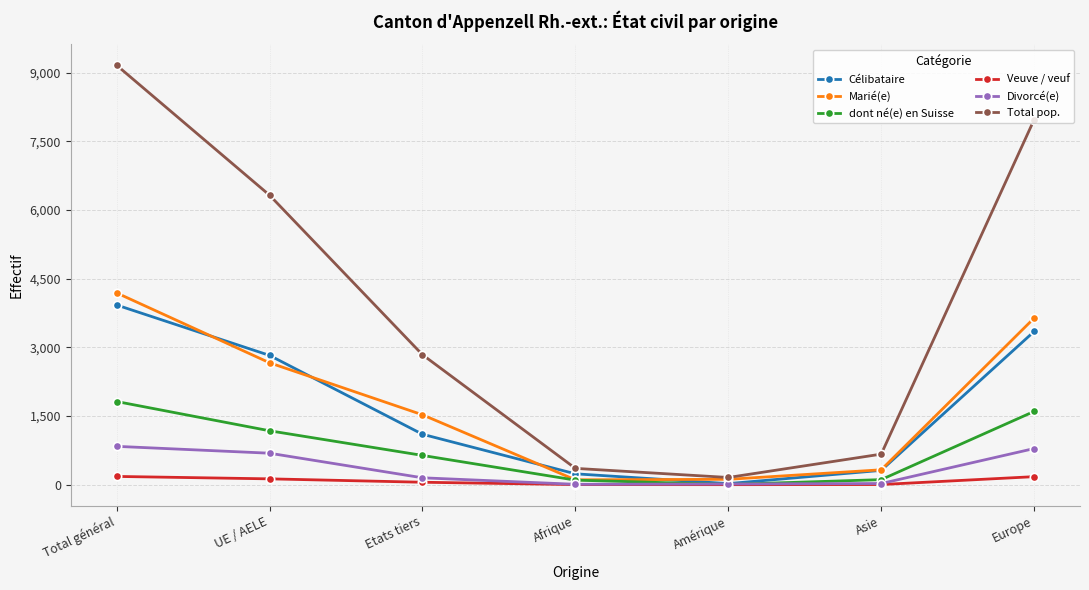

What are all the series names shown in the legend?

Célibataire, Marié(e), dont né(e) en Suisse, Veuve / veuf, Divorcé(e), Total pop.